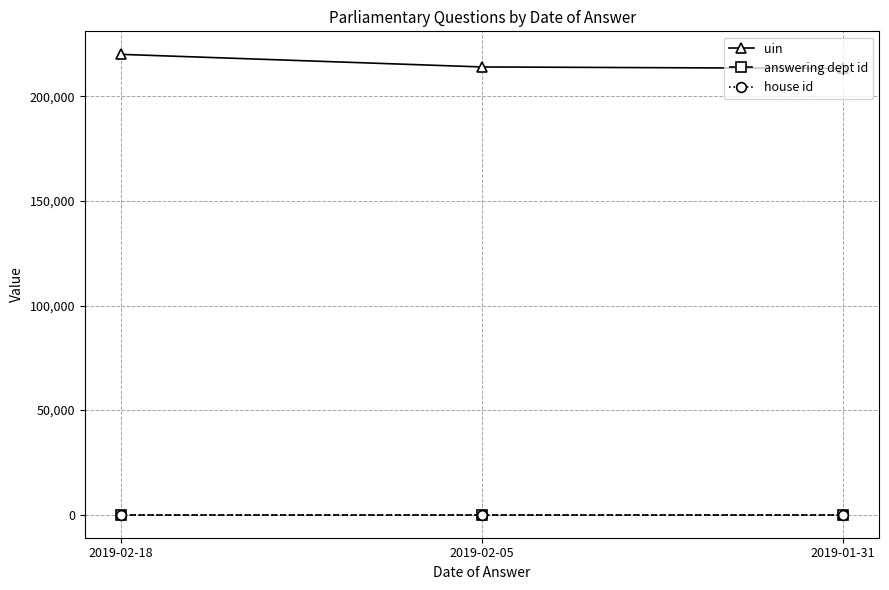

What is the value of the house id point at the 2nd from the left?

1